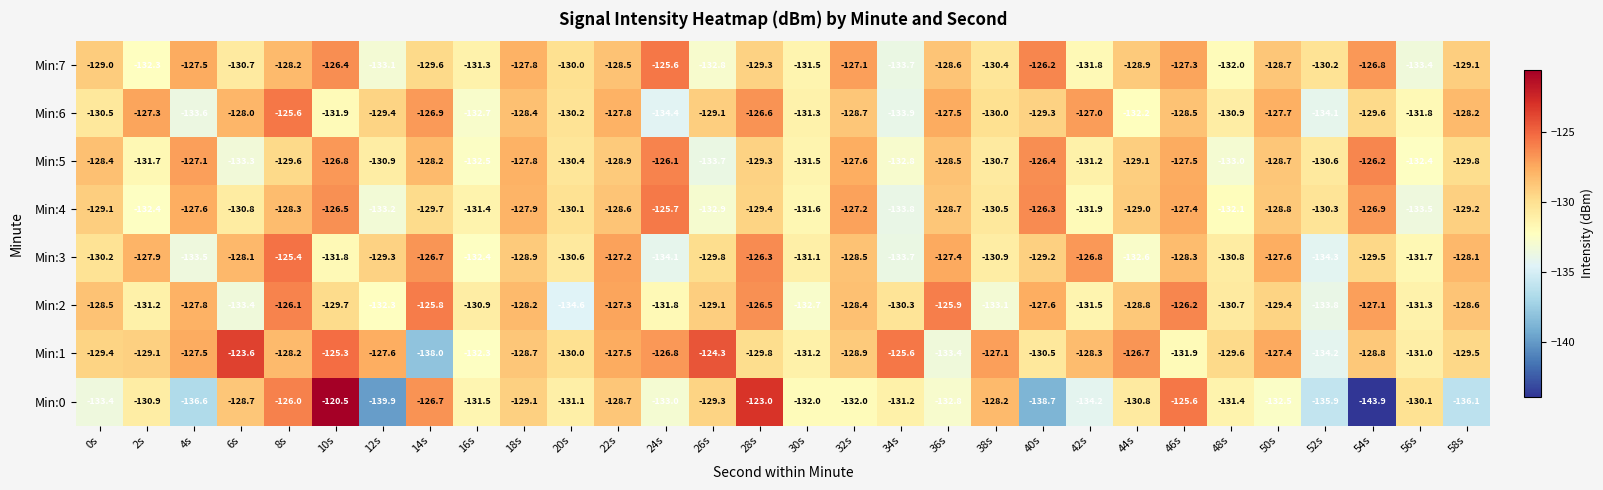

Which series has the largest total across all categories?

Min:1